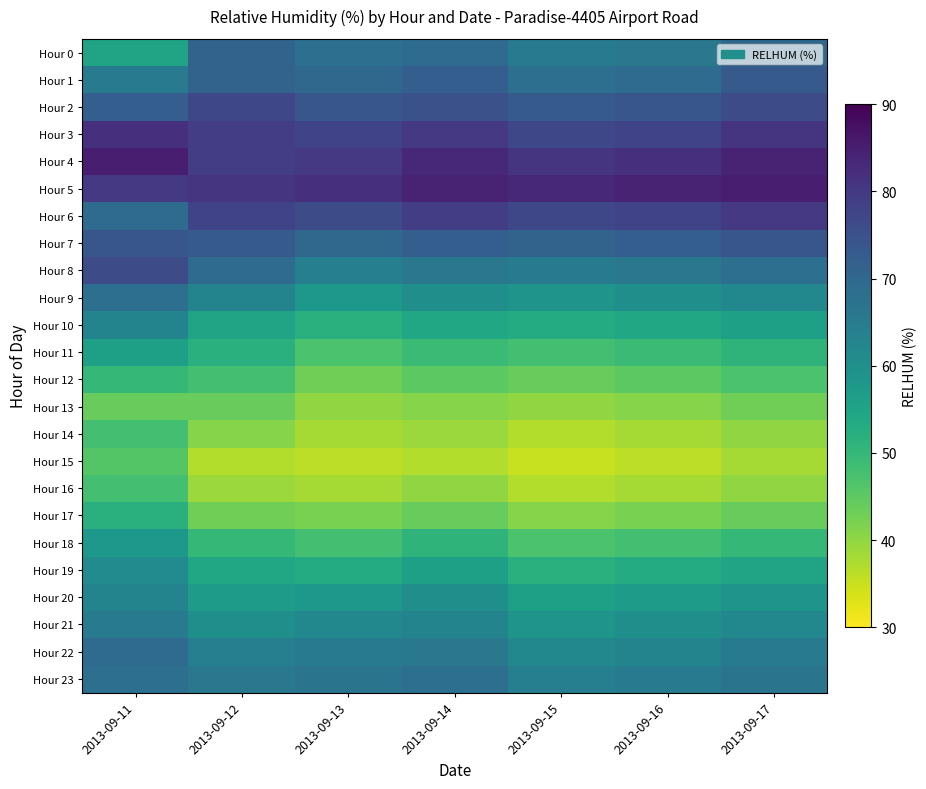

At which category is the sum across all series the highest?

2013-09-11